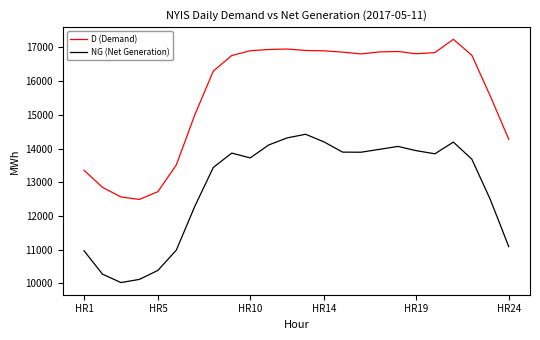

Rank the series by their average value, from lowest to highest.

NG (Net Generation), D (Demand)